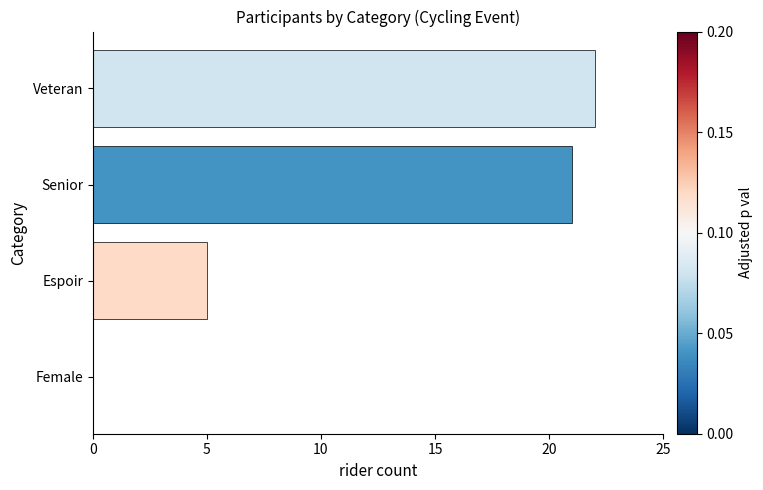

The value at Espoir is 3. True or false?

False